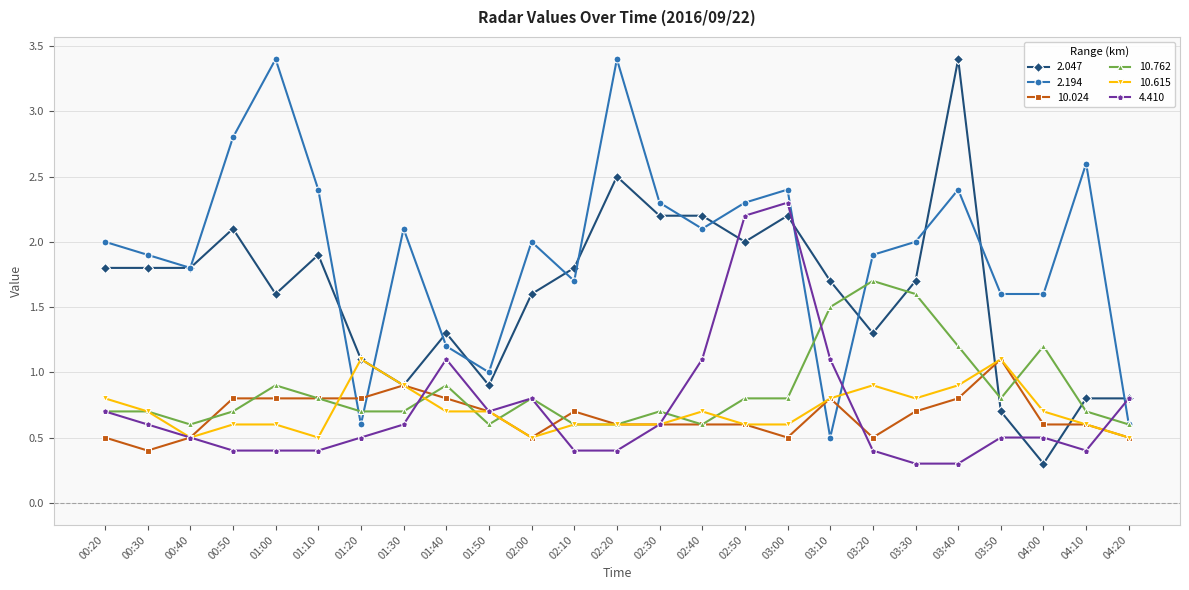

What is the sum of the 4.410 values at 04:20 and 03:30?

1.1